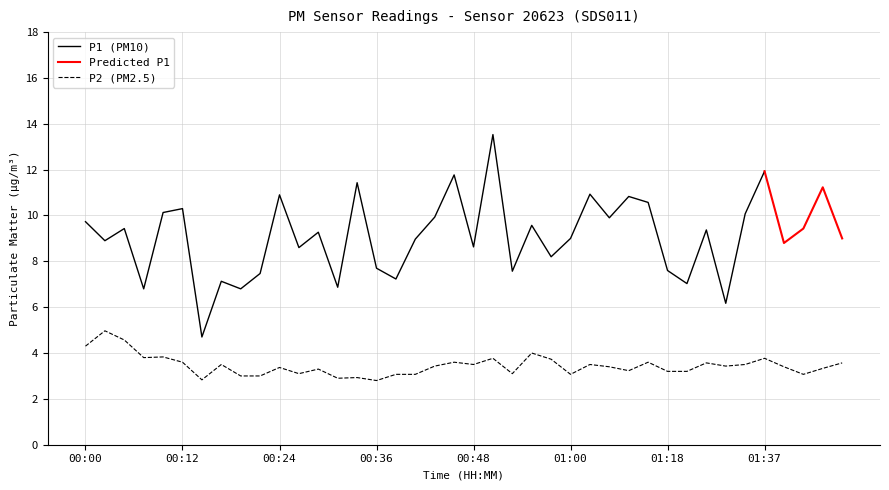

True or false: P2 (PM2.5) has a value of 4.3 at 00:00.

True